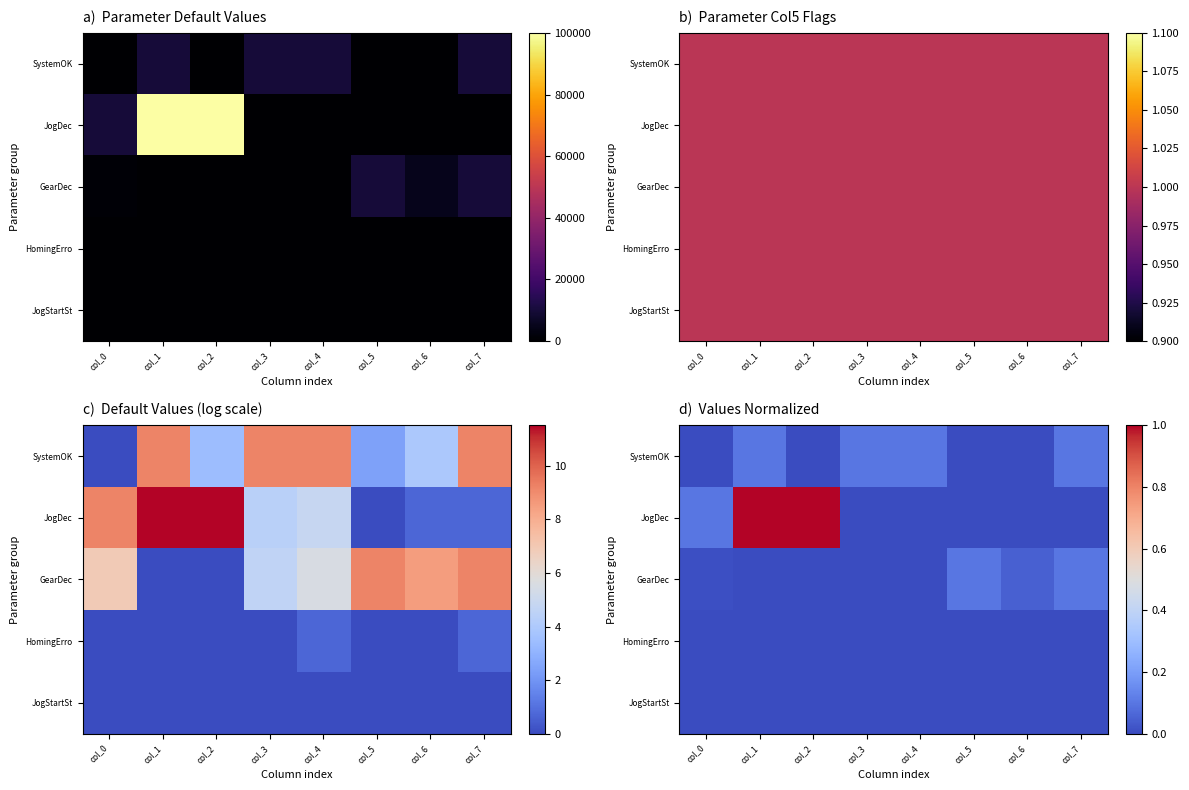

At which category is the sum across all series the highest?

col_1